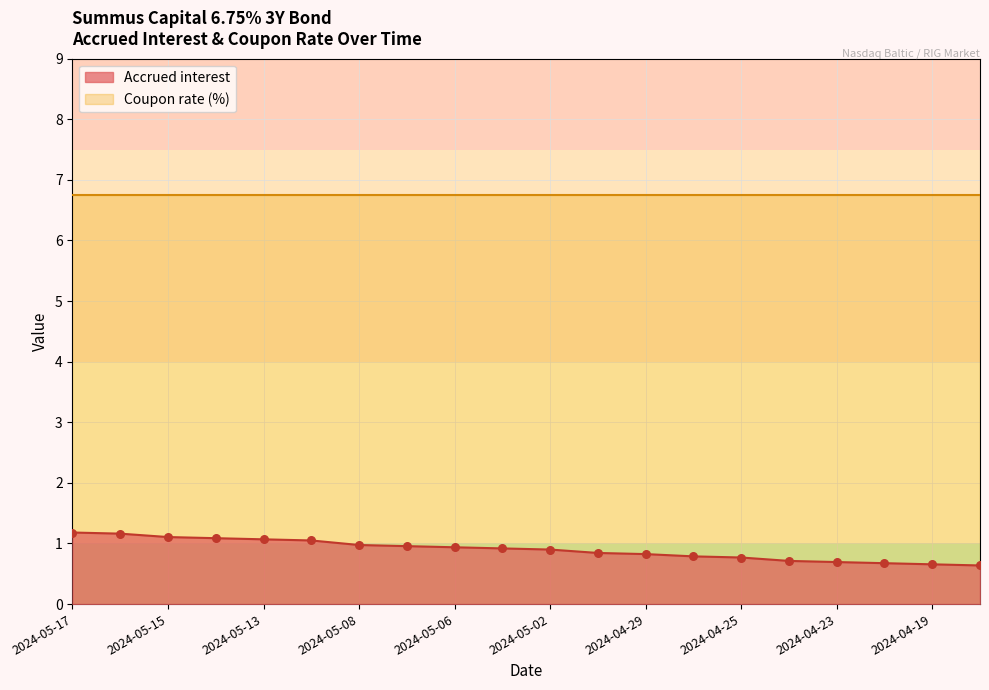

What is the change in value from 2024-05-16 to 2024-04-23?

-0.5